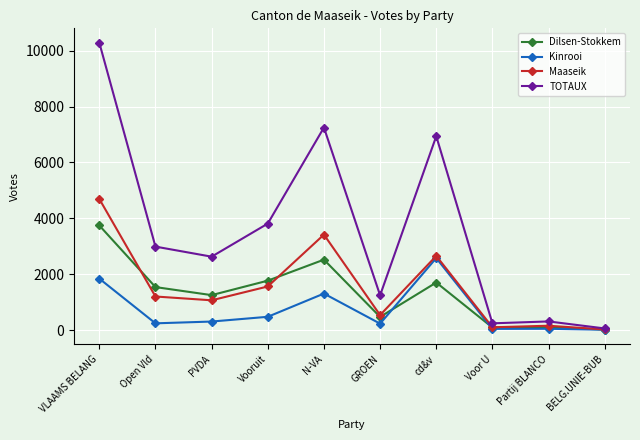

At which category is the sum across all series the highest?

VLAAMS BELANG